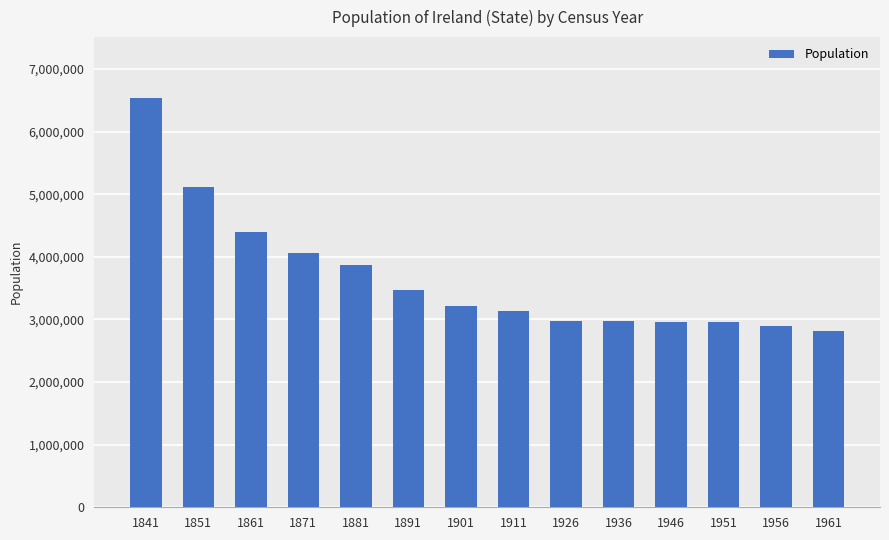

What is the value of the 10th bar from the left?

2968420